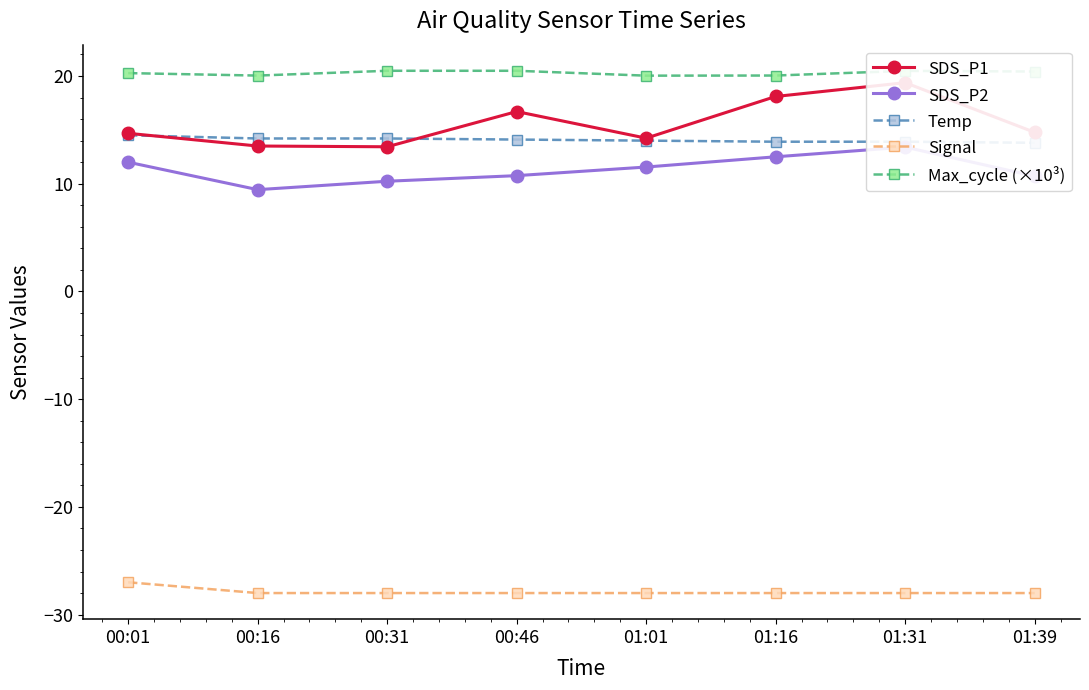

At which label is Max_cycle (×10³) closest to 20?

01:01